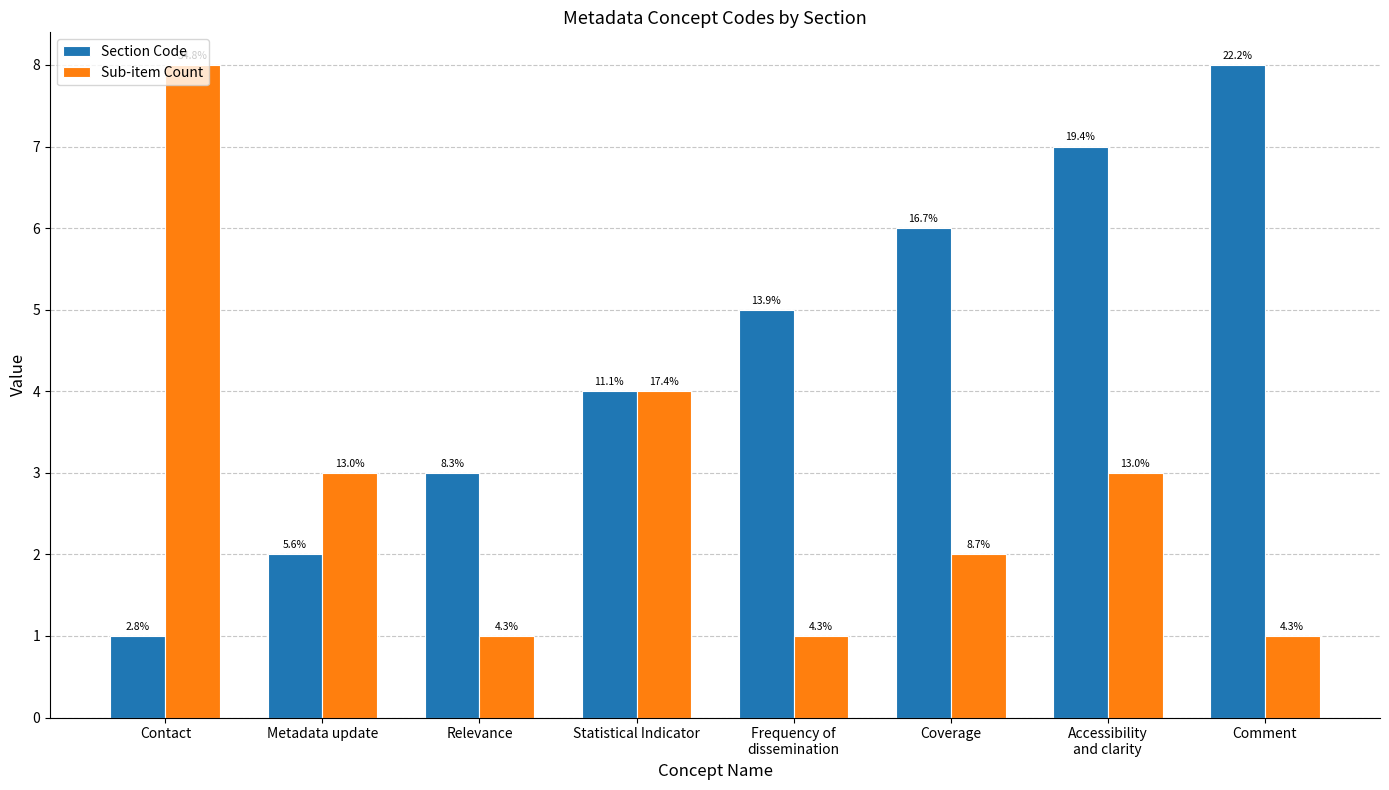

How many groups of bars are there?

8